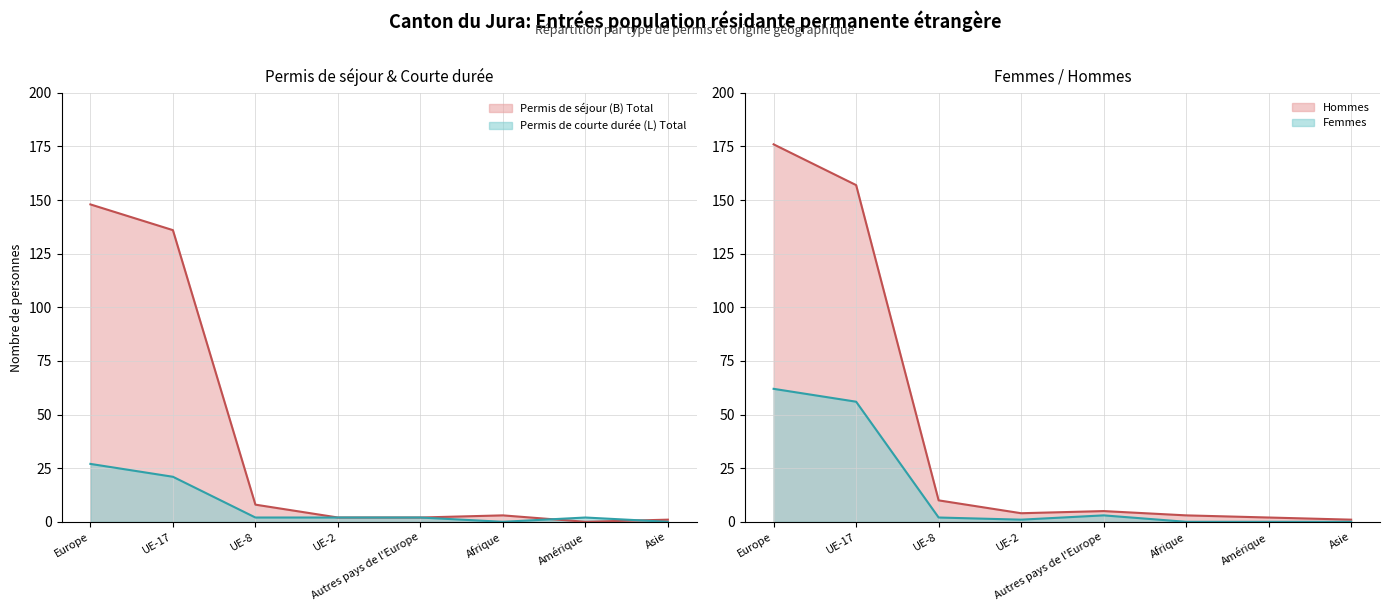

Which series has the largest range (max minus min)?

Total général